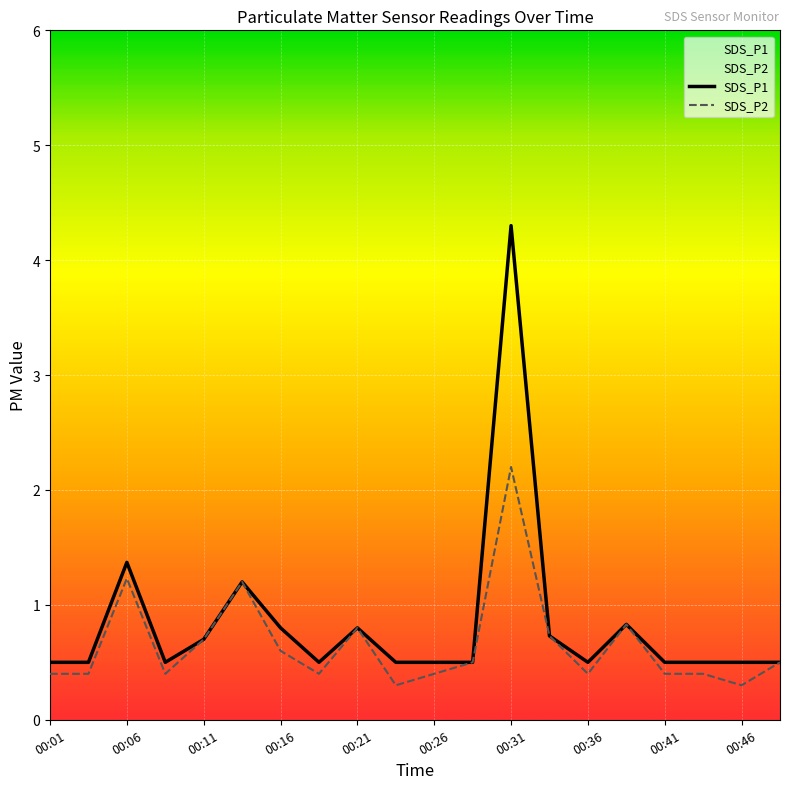

At how many categories does at least one series exceed 3?

1